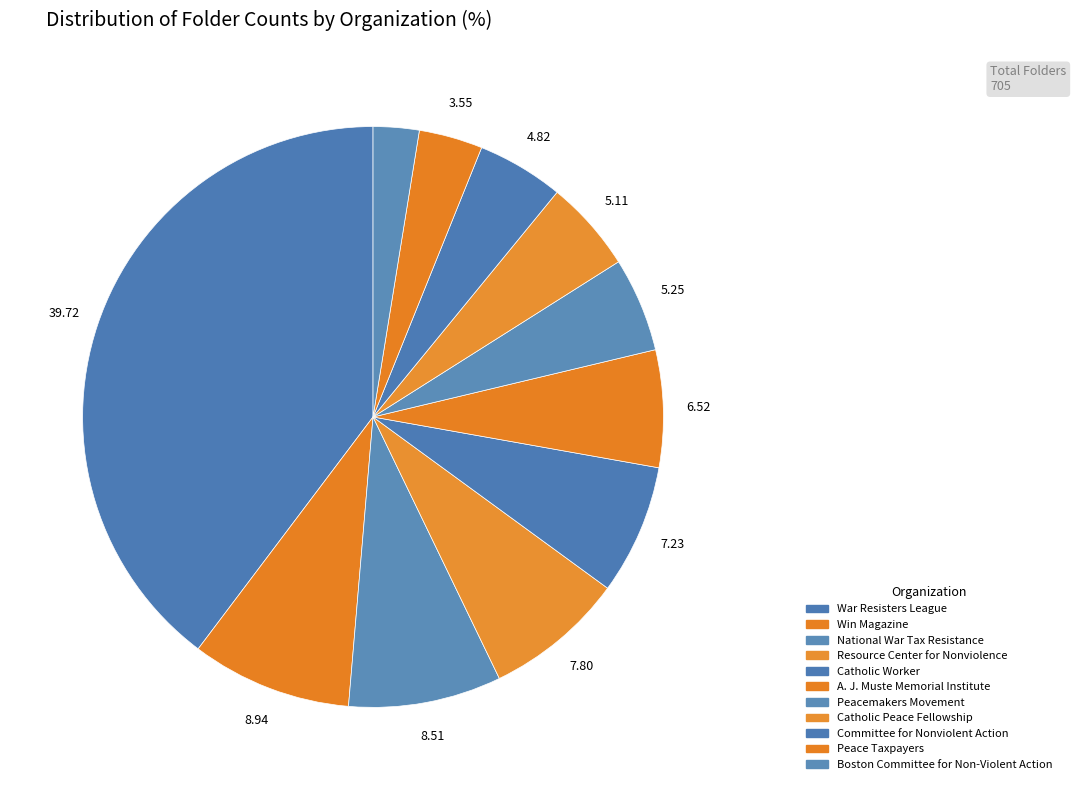

How many segments does this pie chart have?

11